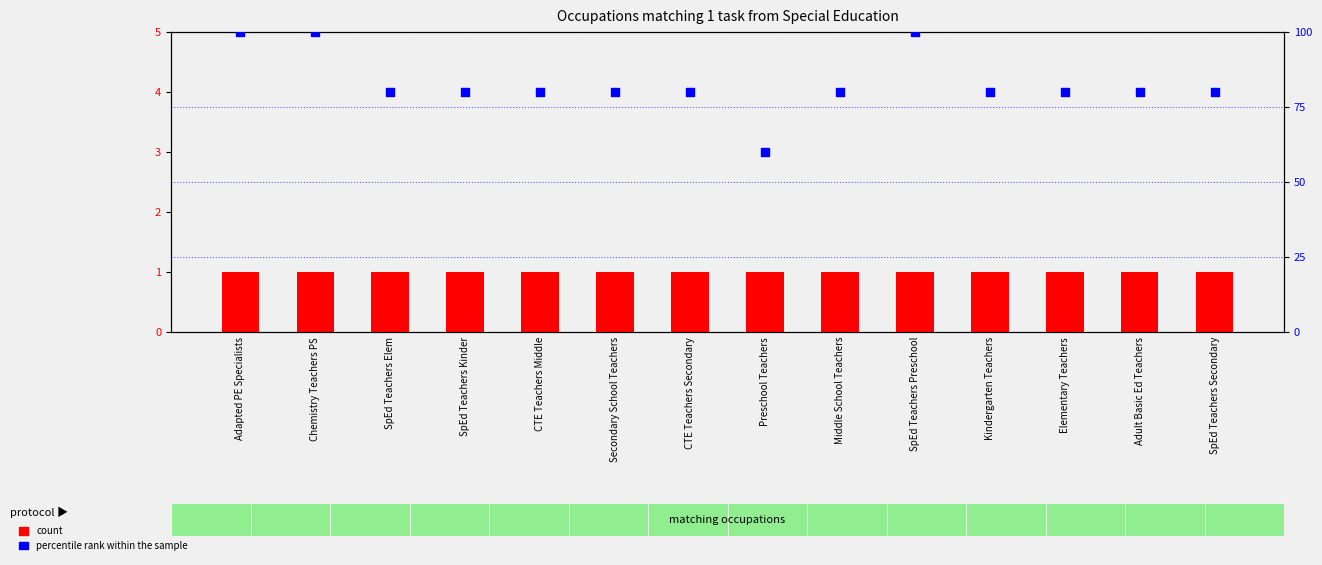

What are all the series names shown in the legend?

count, percentile rank within the sample